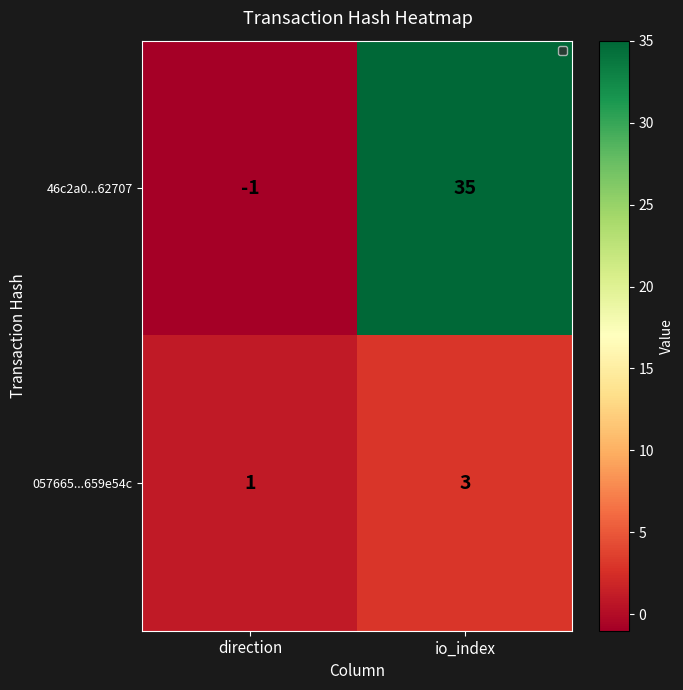

Which series has the largest total across all categories?

46c2a0...62707